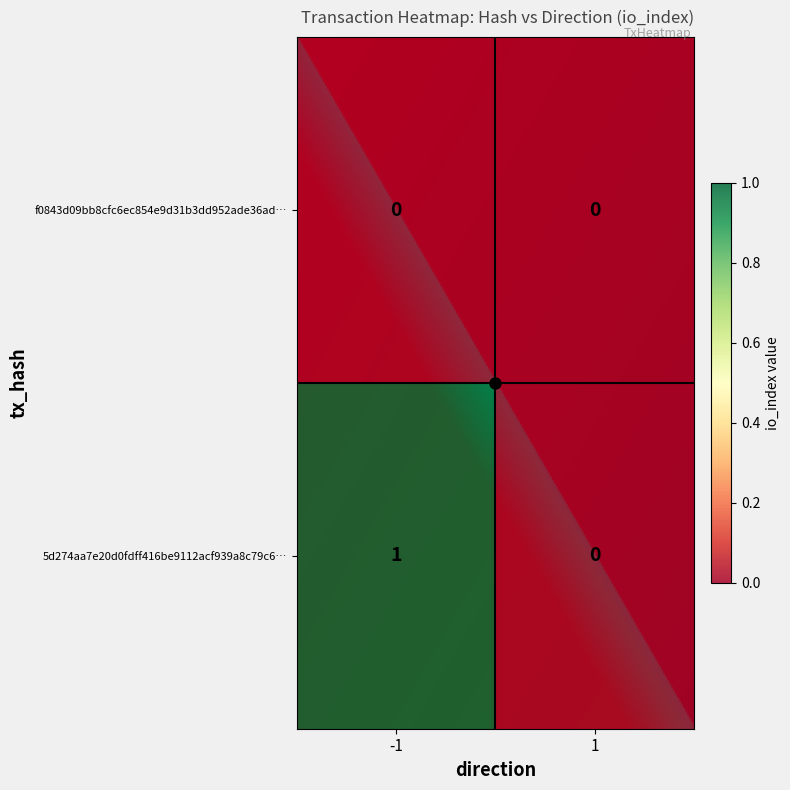

List the series in order of their peak value, highest first.

5d274aa7e20d0fdff416be9112acf939a8c79c6…, f0843d09bb8cfc6ec854e9d31b3dd952ade36ad…